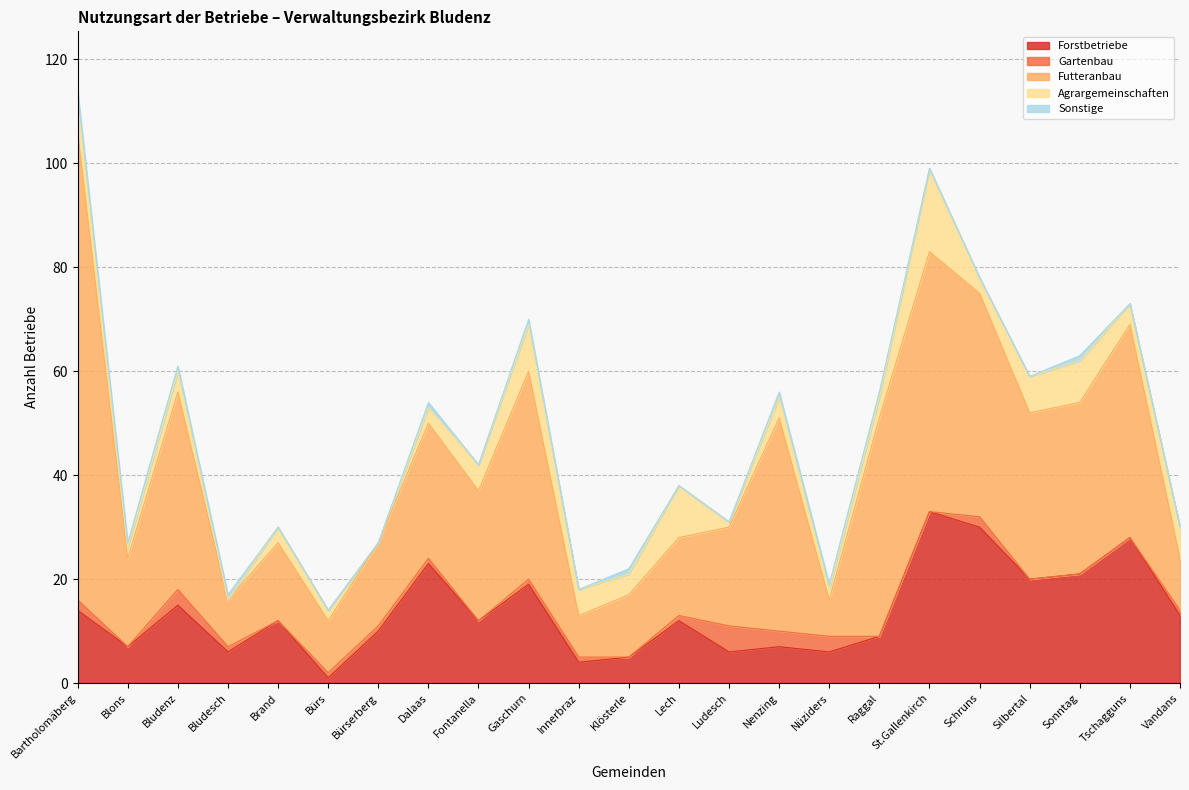

What is the maximum value shown in the chart?

90